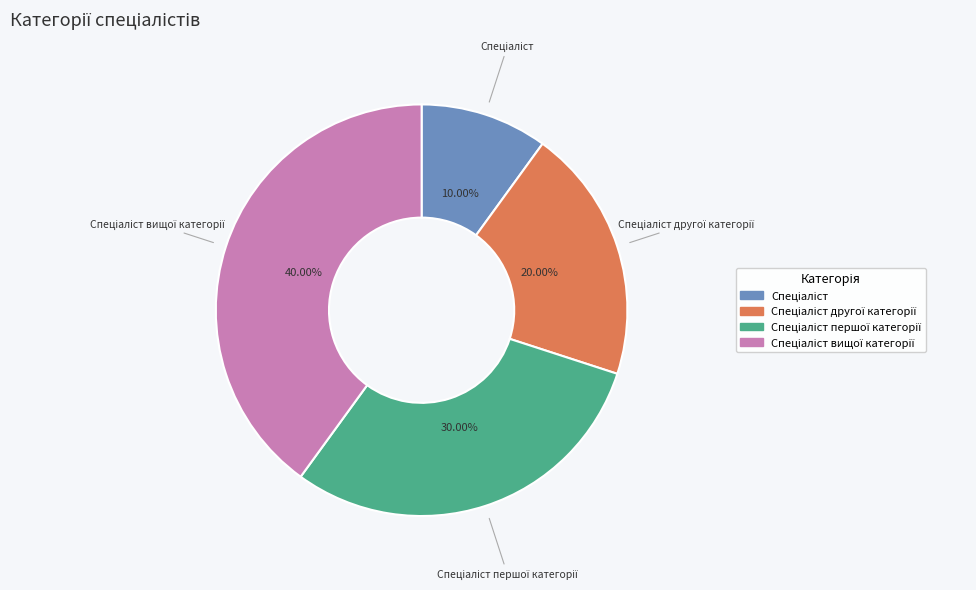

Is there any slice that represents more than half of the pie?

No